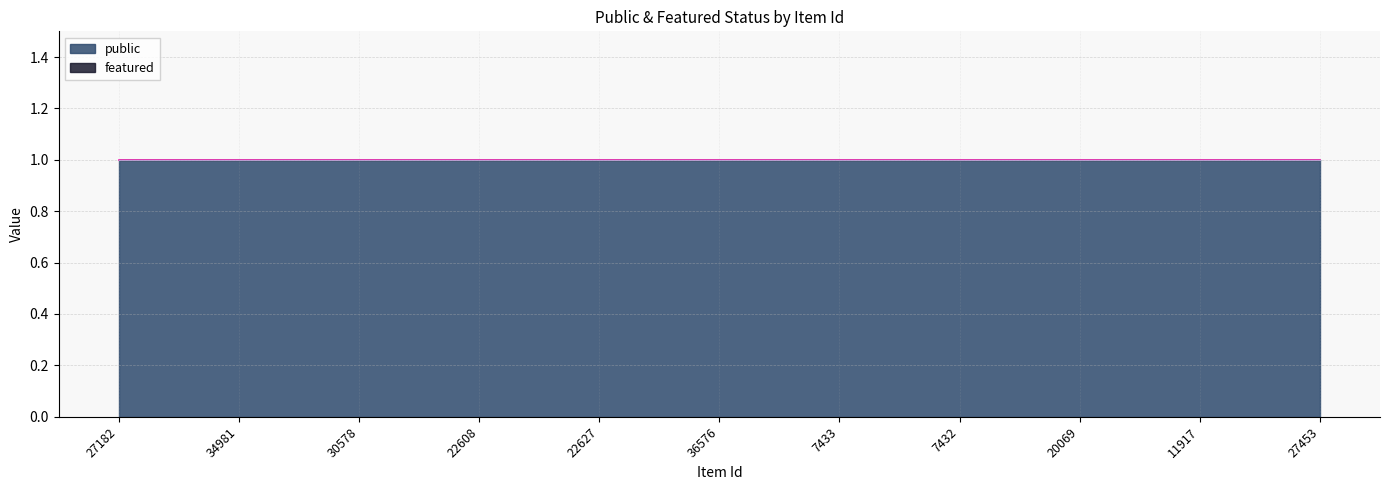

True or false: featured has a value of 0 at 27453.

True